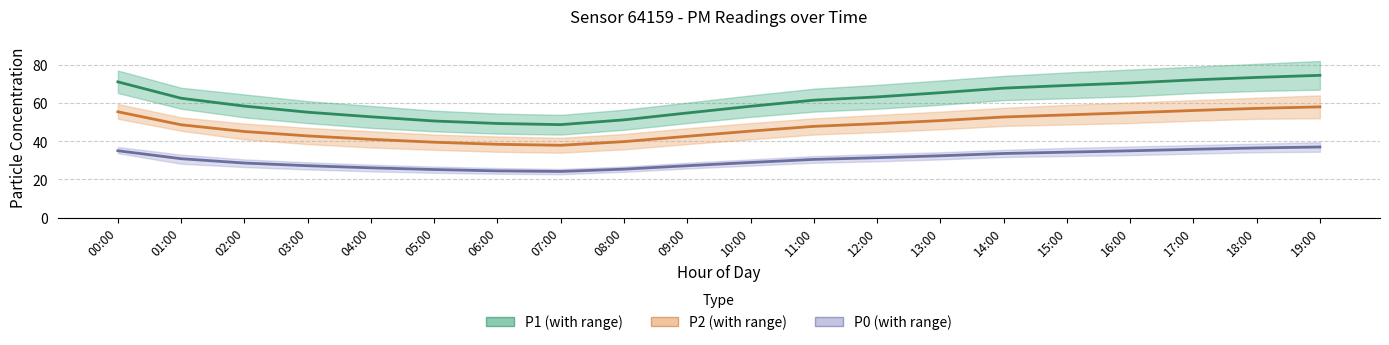

Is the value of P1 at 18:00 greater than the value of P0 at 15:00?

Yes